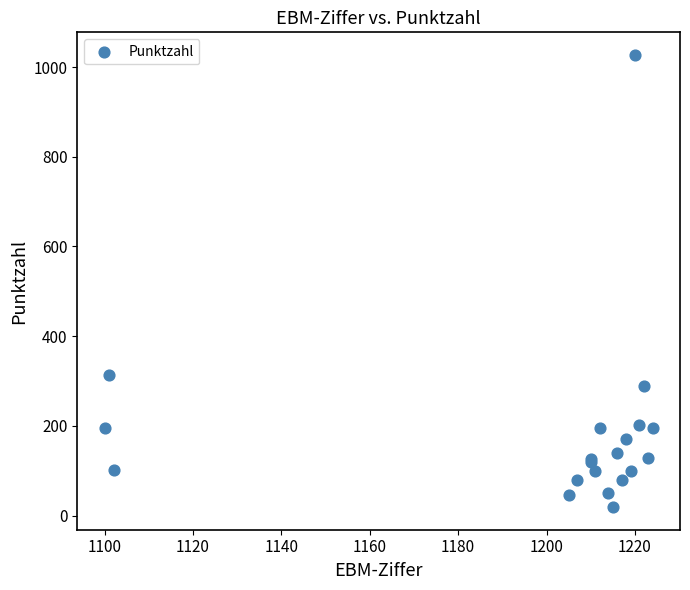

What Y value in the scatter plot is closest to 523?

313